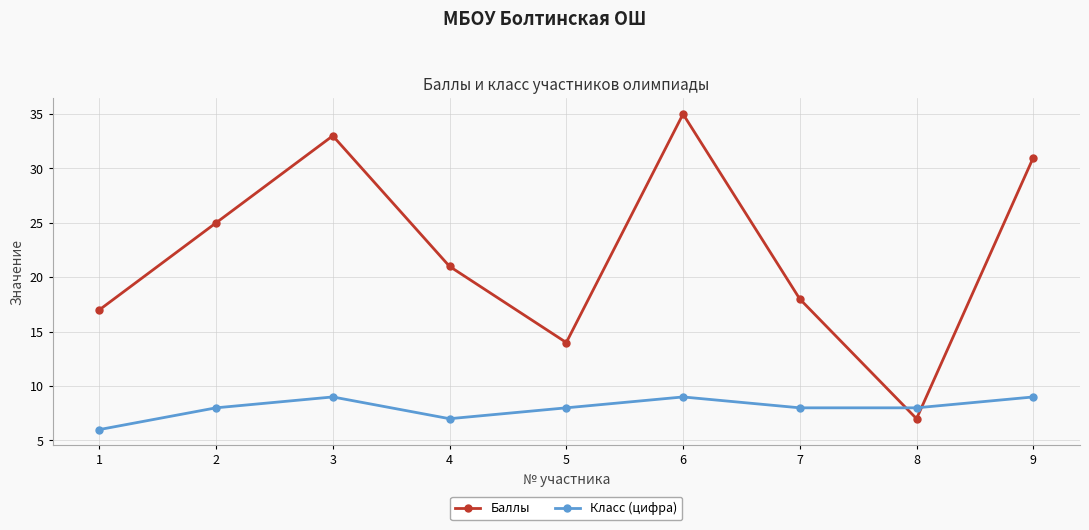

At which category does Баллы reach its first local valley?

5